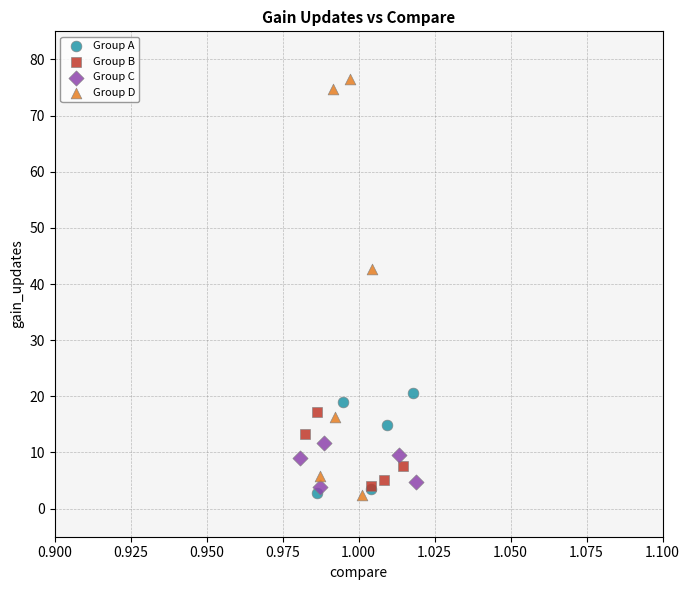

Which series has the largest Y range (max minus min)?

Group D